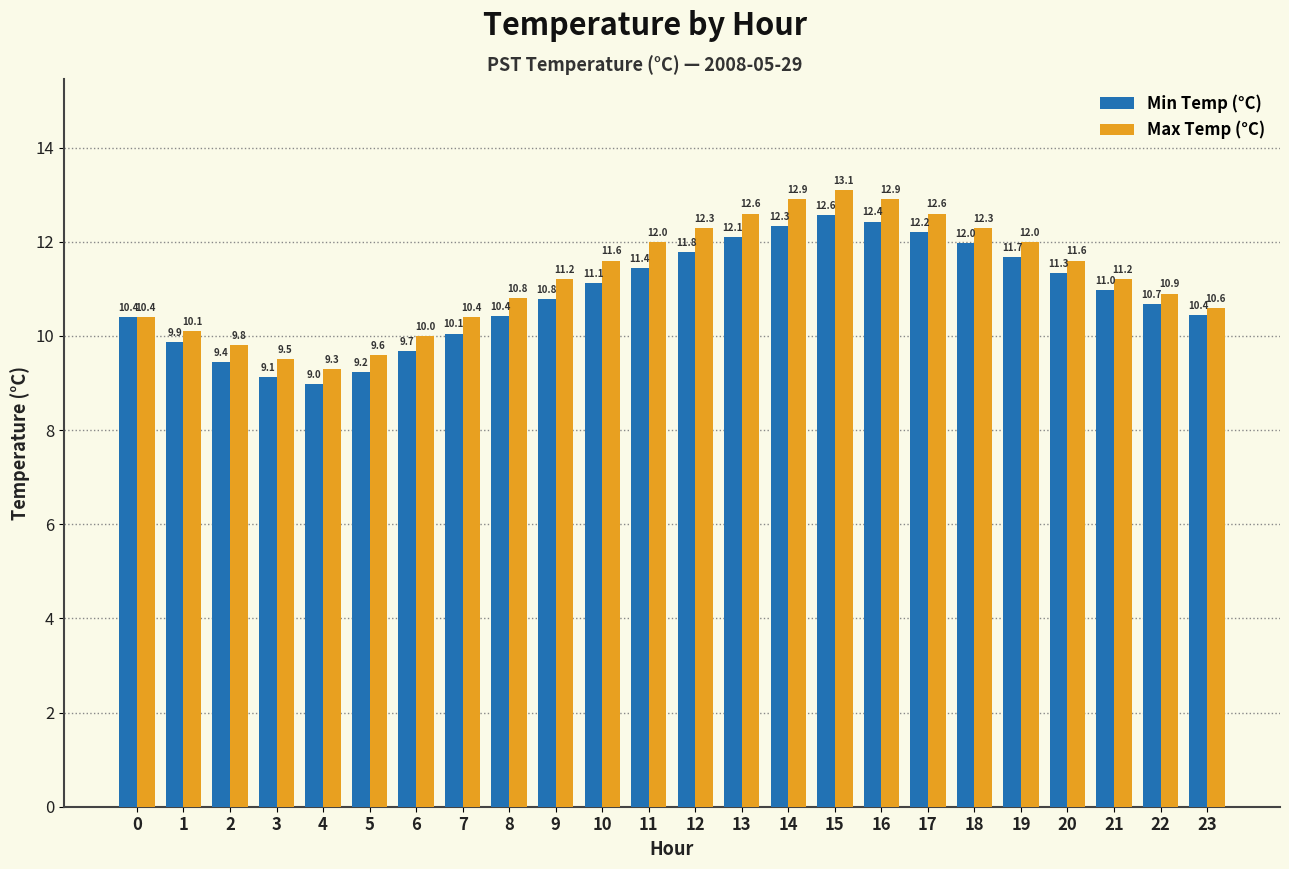

How many data points does each series have?

24